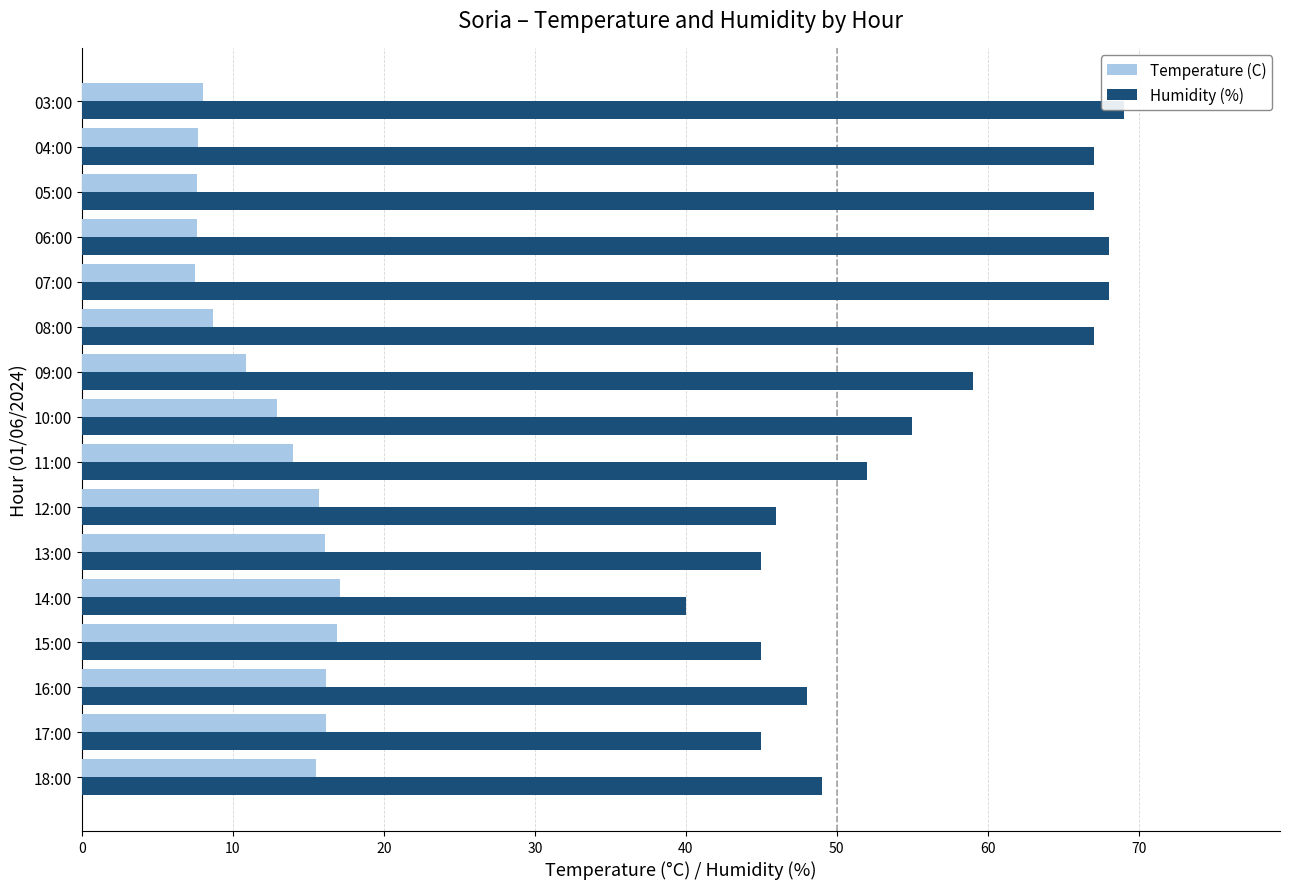

What is the minimum value for Temperature (C)?

7.5